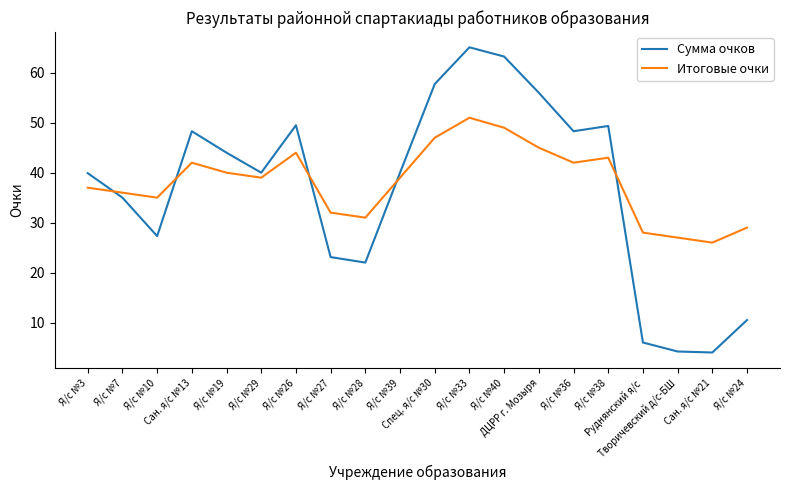

Rank the series at Я/с №36 from lowest to highest value.

Итоговые очки, Сумма очков